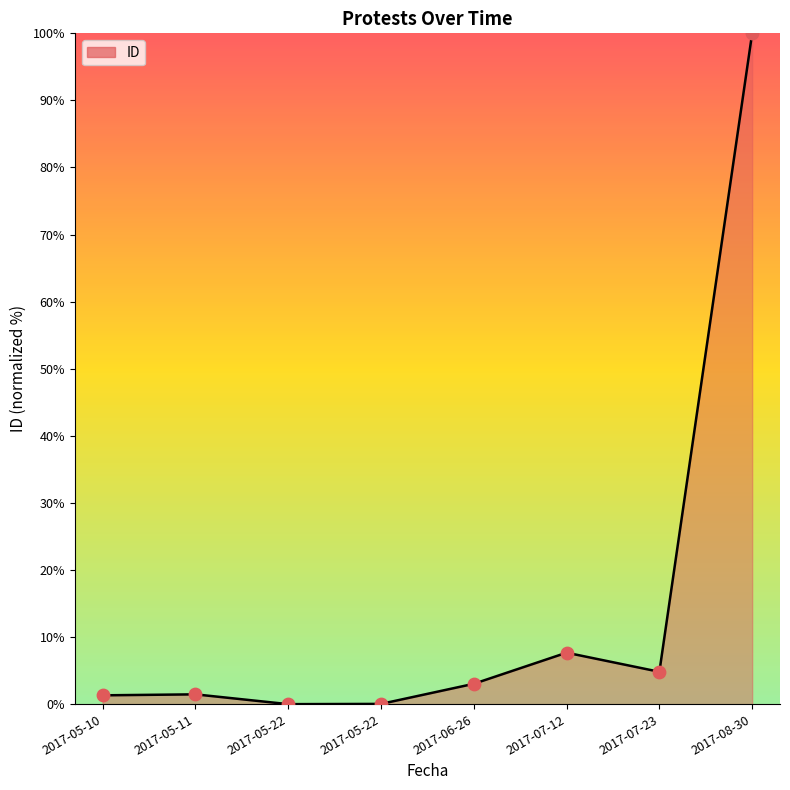

Which has a higher value, 2017-06-26 or 2017-05-10?

2017-06-26